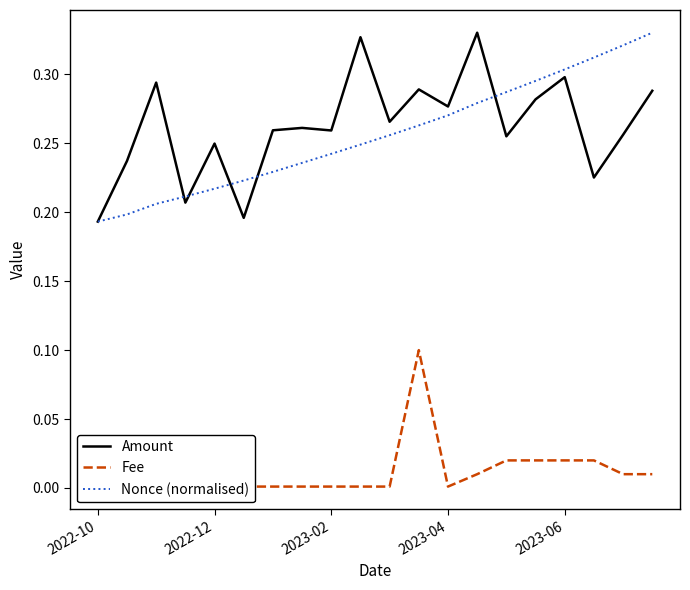

True or false: Fee has more than 2 interior local peaks.

False